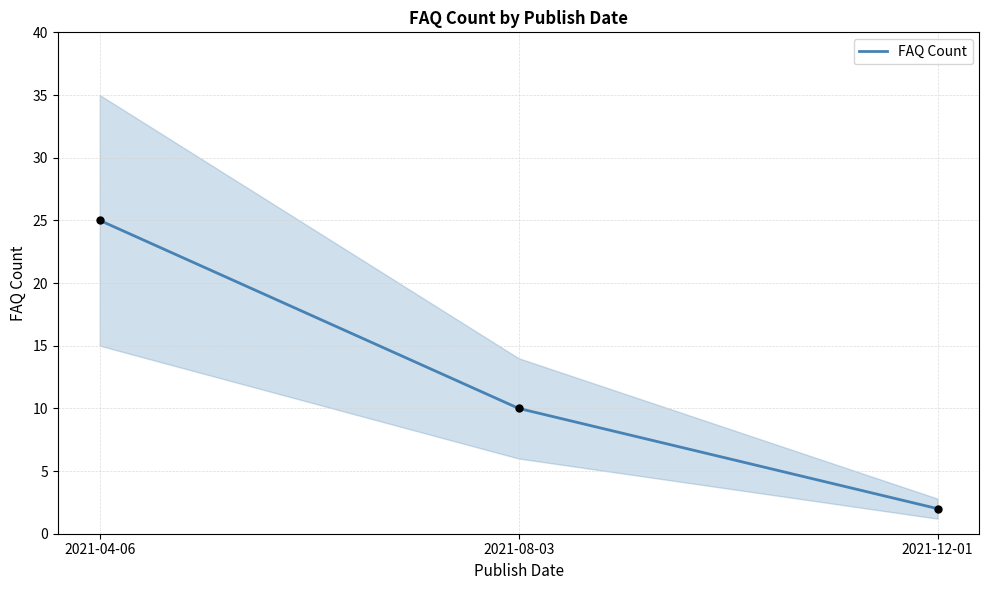

Which has a higher value, 2021-12-01 or 2021-08-03?

2021-08-03